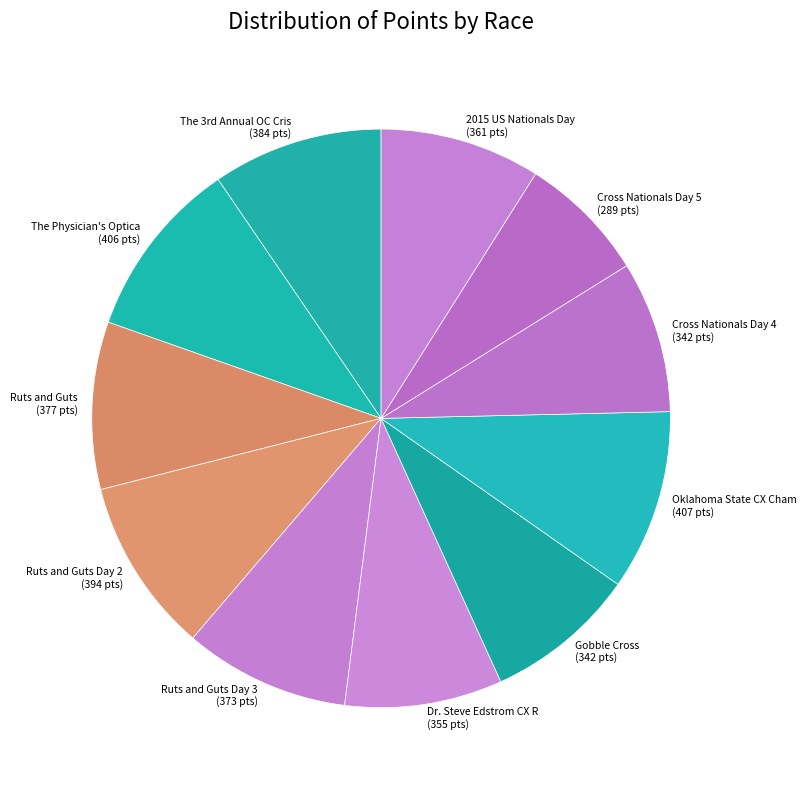

To the nearest percent, what is the difference between the largest and smallest slice percentages?

3%